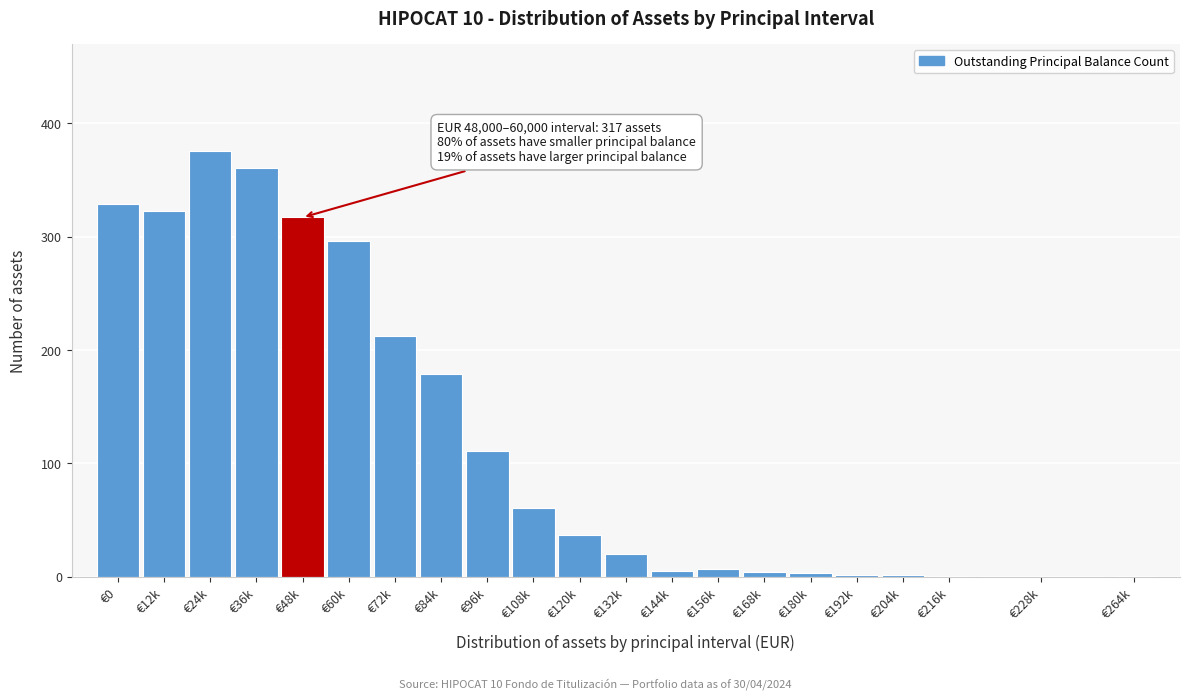

What is the sum of all values?

2648